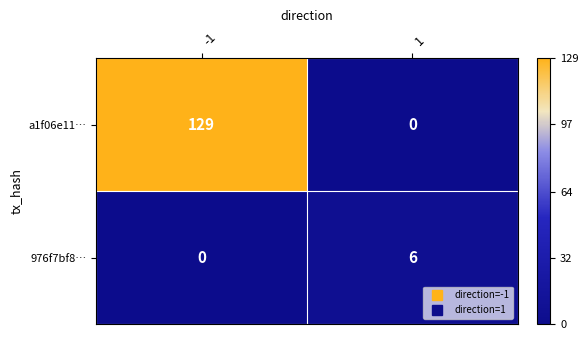

What is the maximum value shown in the chart?

129